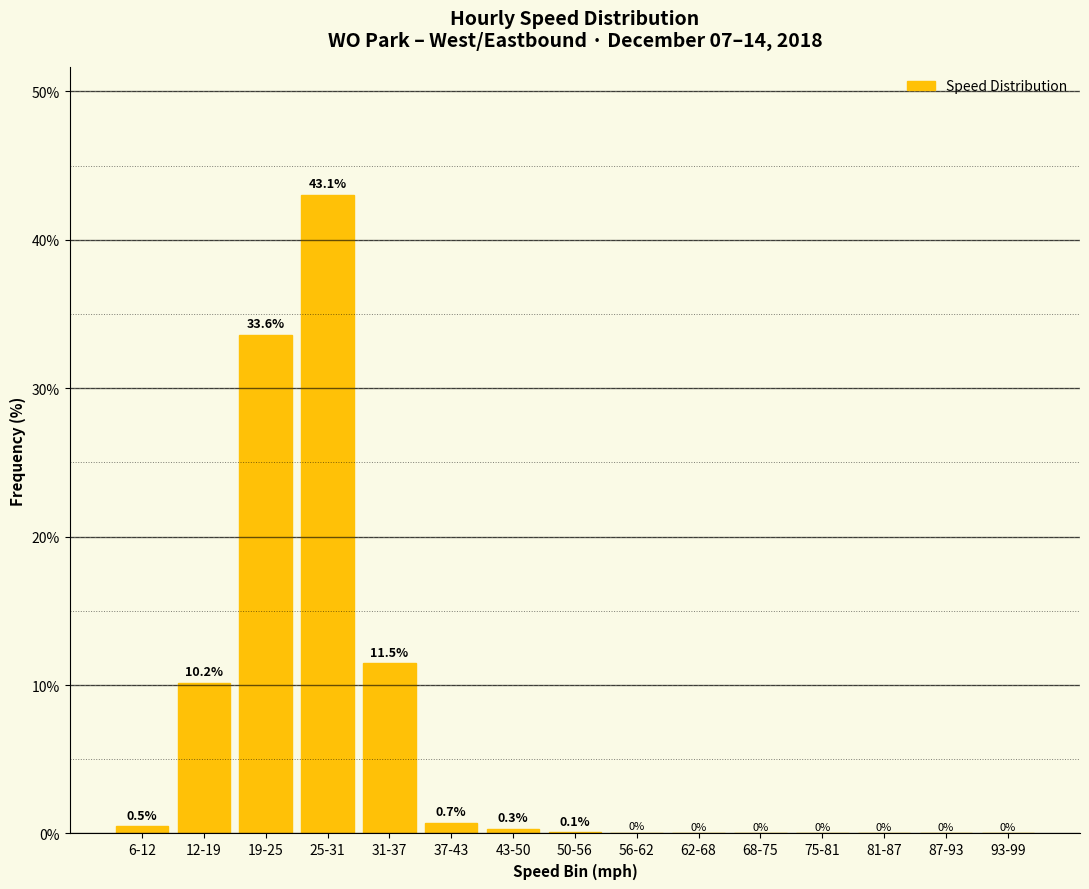

Which has a higher value, 68-75 or 12-19?

12-19